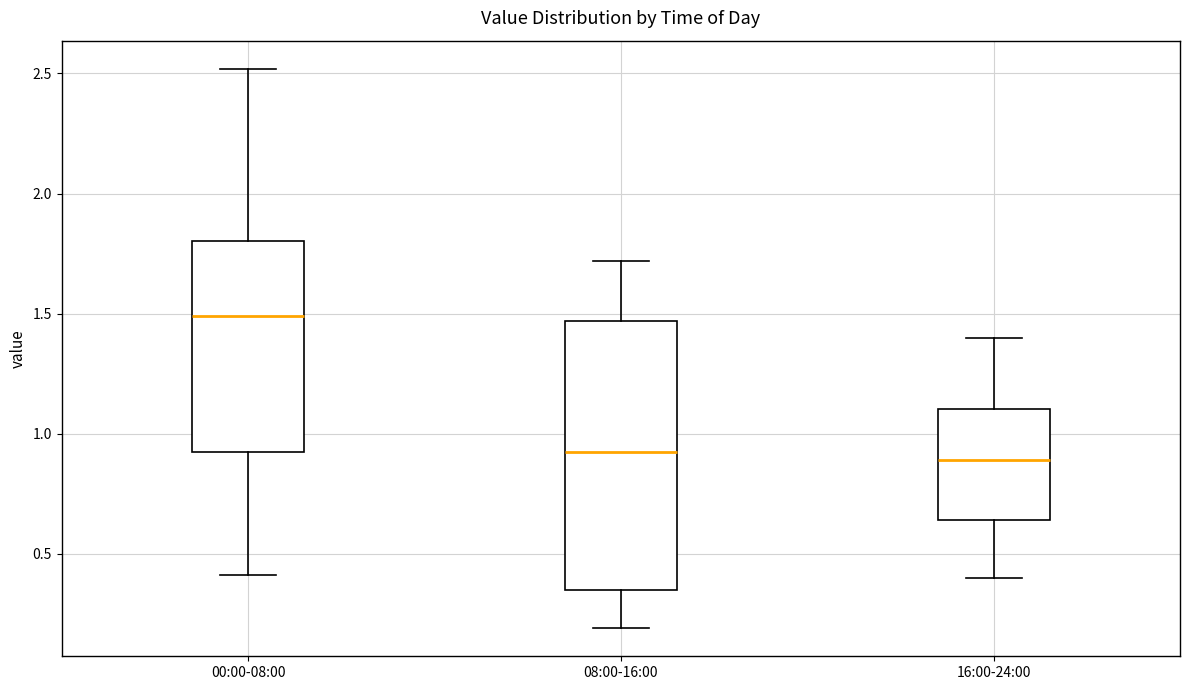

Reading left to right, transcribe this box plot: for each box, give where its median line is, the range the box spans, and where its two whiskers end, as read against the y-axis. The values are not printed on the chart, so give them approximately, as read against the axis.

00:00-08:00: median 1.50, box 0.90 to 1.80, whiskers 0.40 to 2.50
08:00-16:00: median 0.95, box 0.35 to 1.45, whiskers 0.20 to 1.70
16:00-24:00: median 0.90, box 0.65 to 1.10, whiskers 0.40 to 1.40